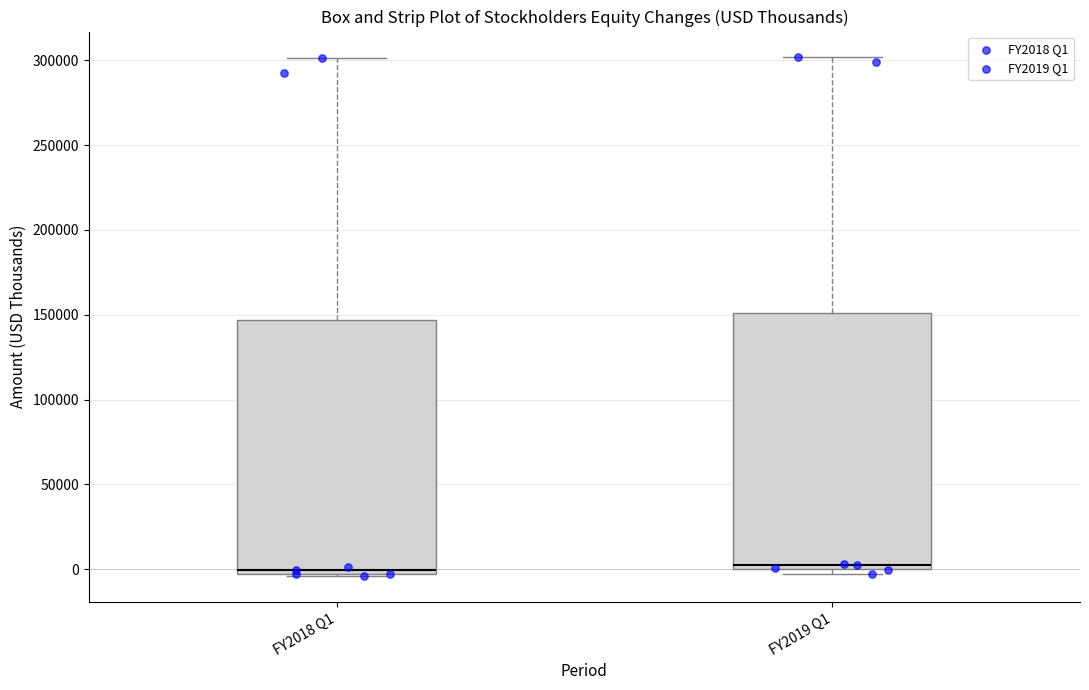

Where is the lower edge of the box for FY2019 Q1 on the y-axis? The values are not printed on the chart, so give them approximately, as read against the axis.

0